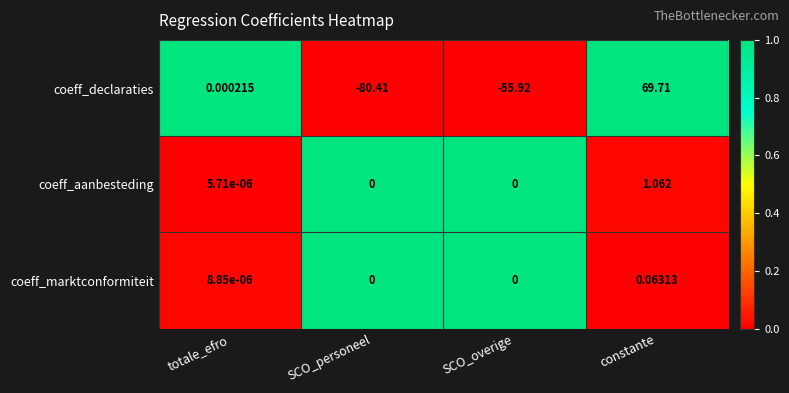

Where is coeff_declaraties nearest to the value -5?

totale_efro